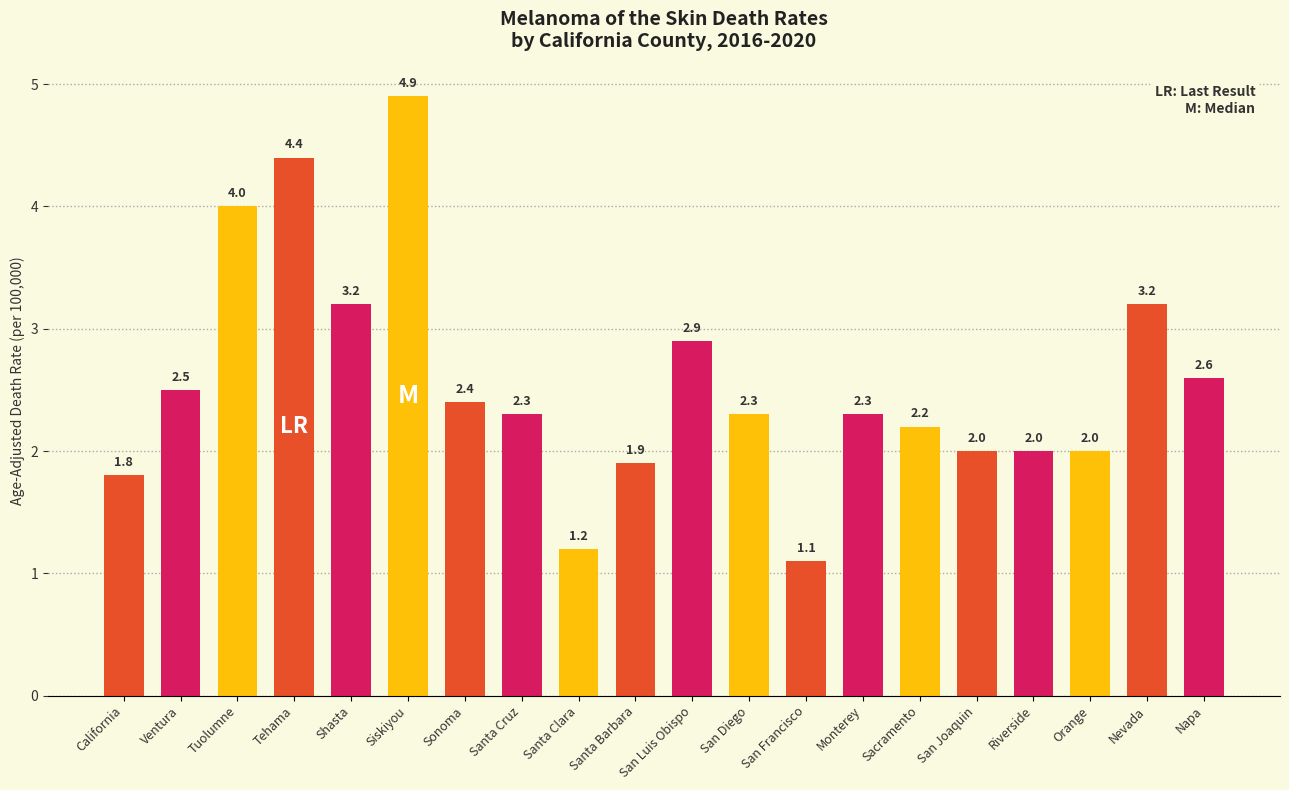

What is the difference between the values at Santa Barbara and California?

0.1